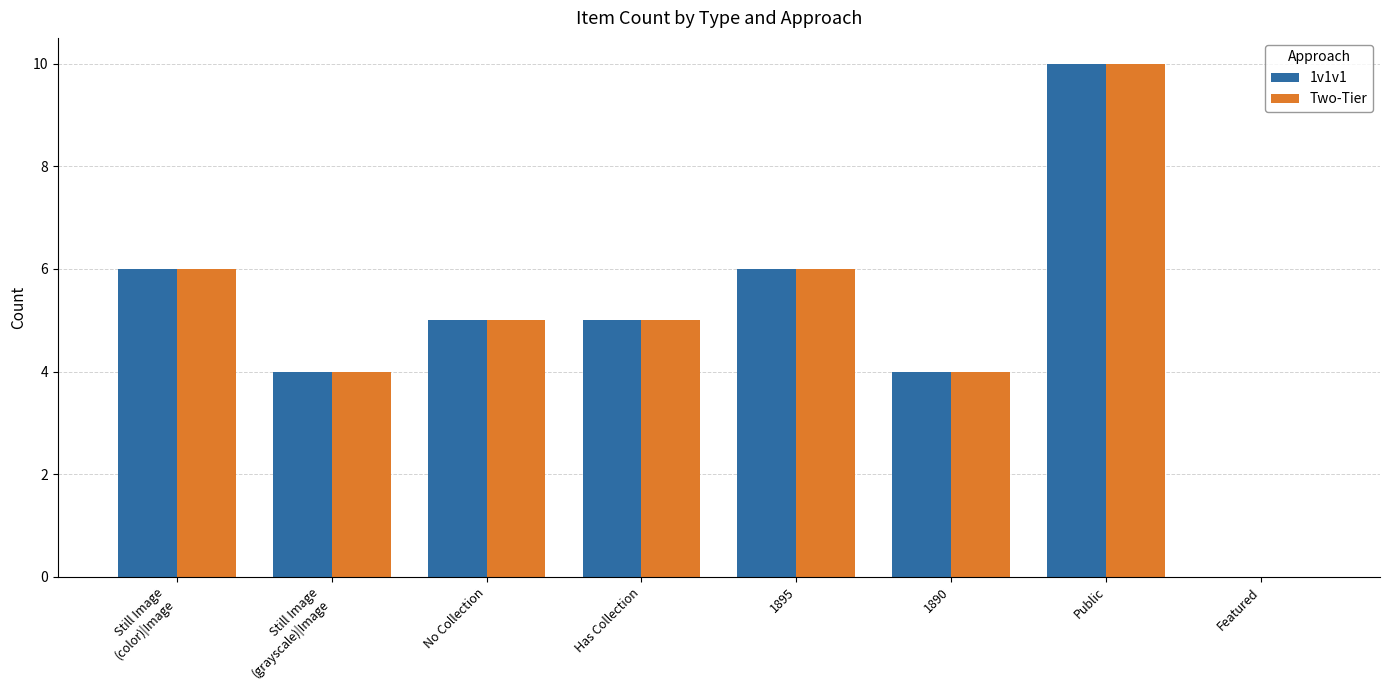

How many values in 1v1v1 are above zero?

7